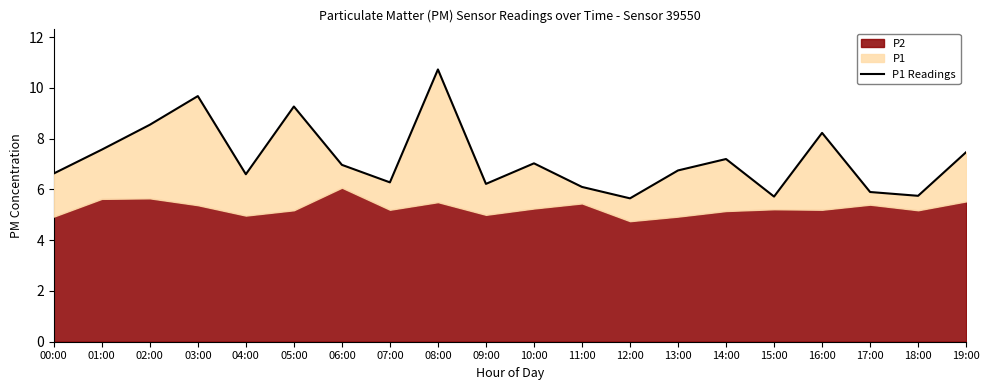

How many interior local peaks (higher than both neighbors) does the data have?

6